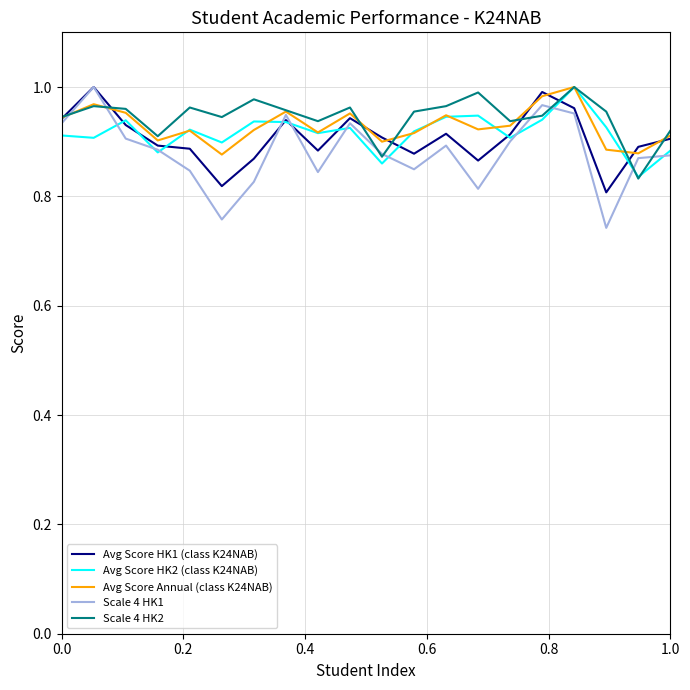

Which series has the largest range (max minus min)?

Scale 4 HK1